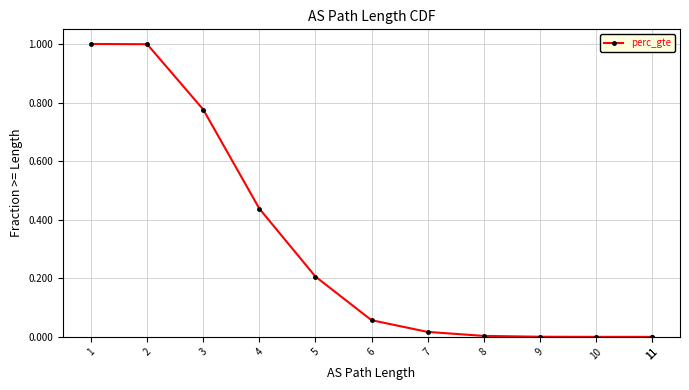

How many values exceed 0?

11